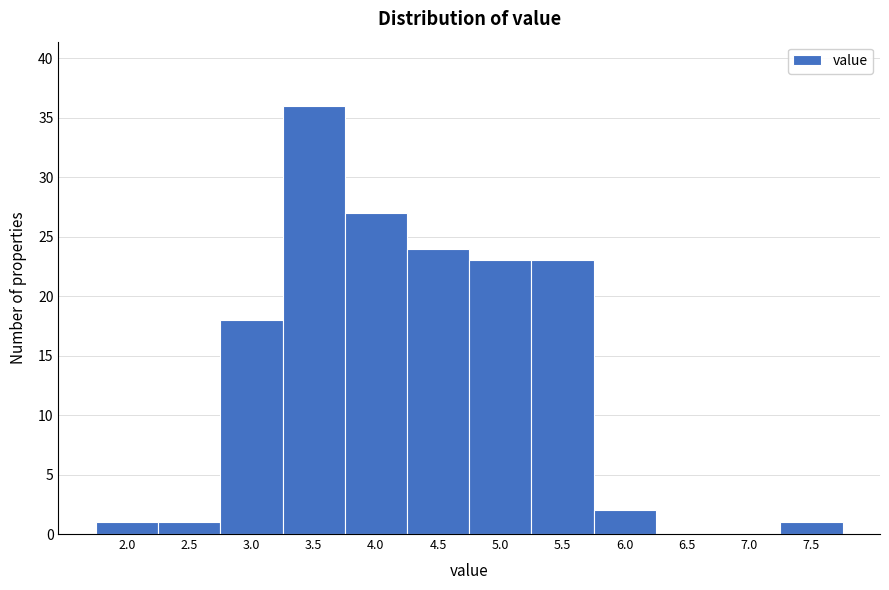

Reading left to right, extract all data points from this chart.

2.0=1	2.5=1	3.0=18	3.5=36	4.0=27	4.5=24	5.0=23	5.5=23	6.0=2	6.5=0	7.0=0	7.5=1